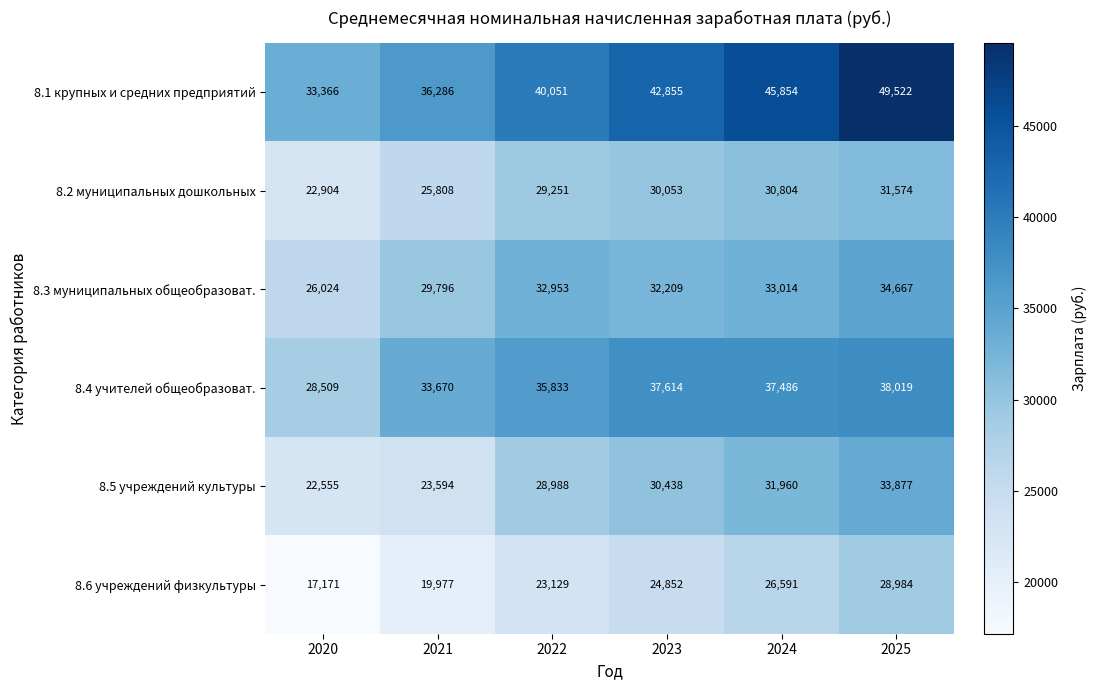

Count the number of categories in the chart.

6